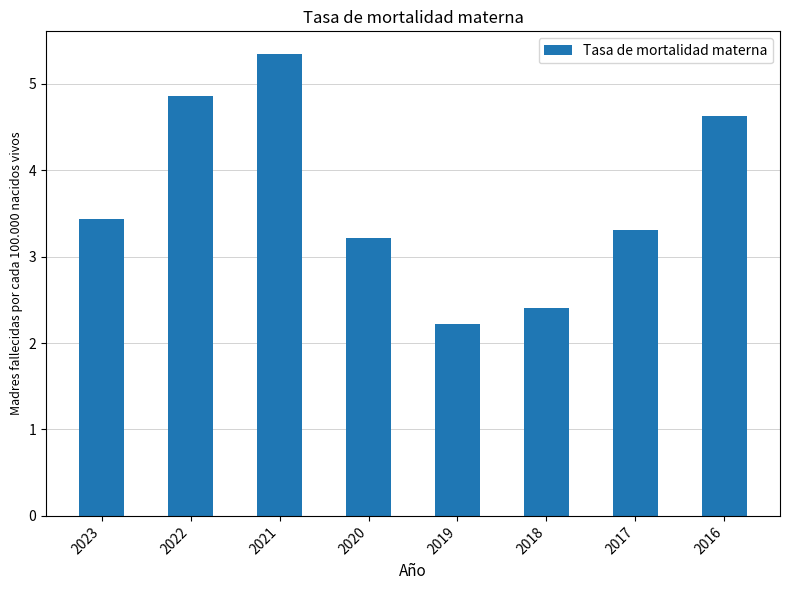

What is the maximum value shown in the chart?

5.3